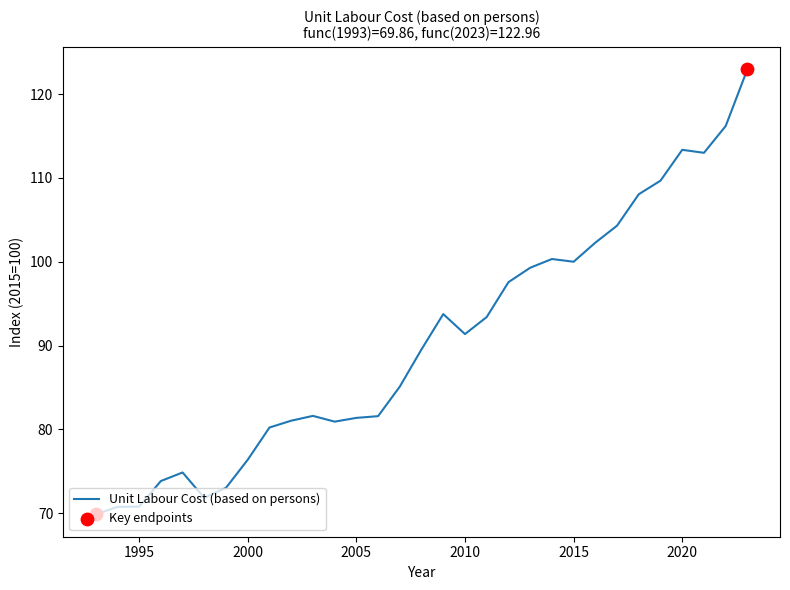

What is the greatest value displayed?

123.0